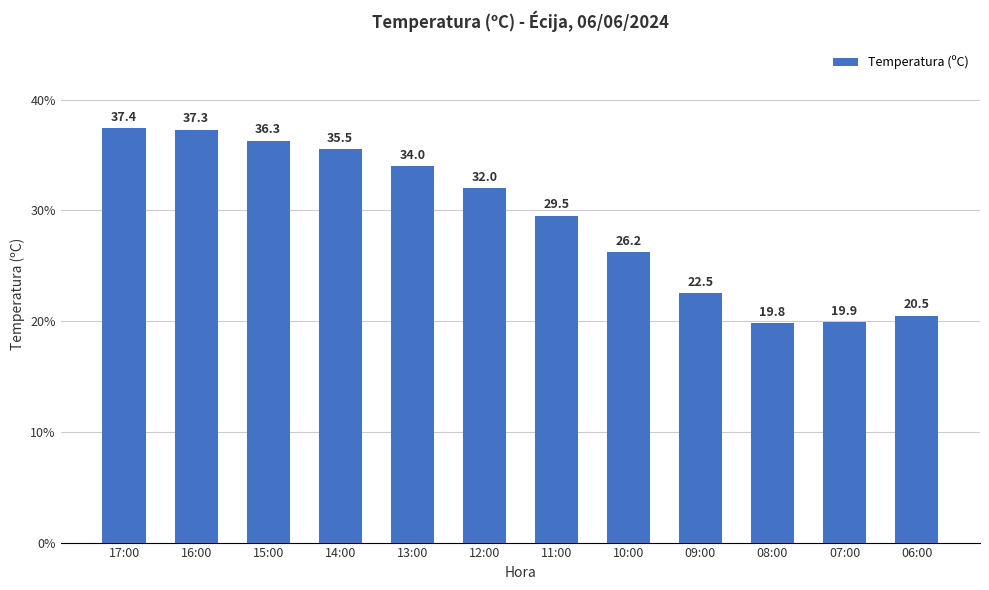

Where is the data nearest to the value 28?

11:00